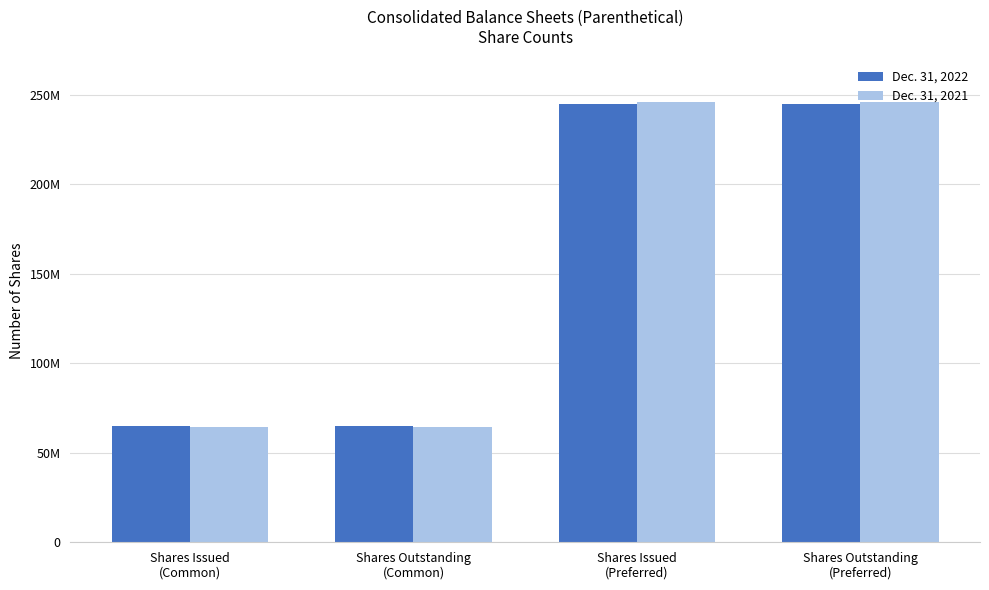

What is the average value of the Dec. 31, 2022 series?

154988797